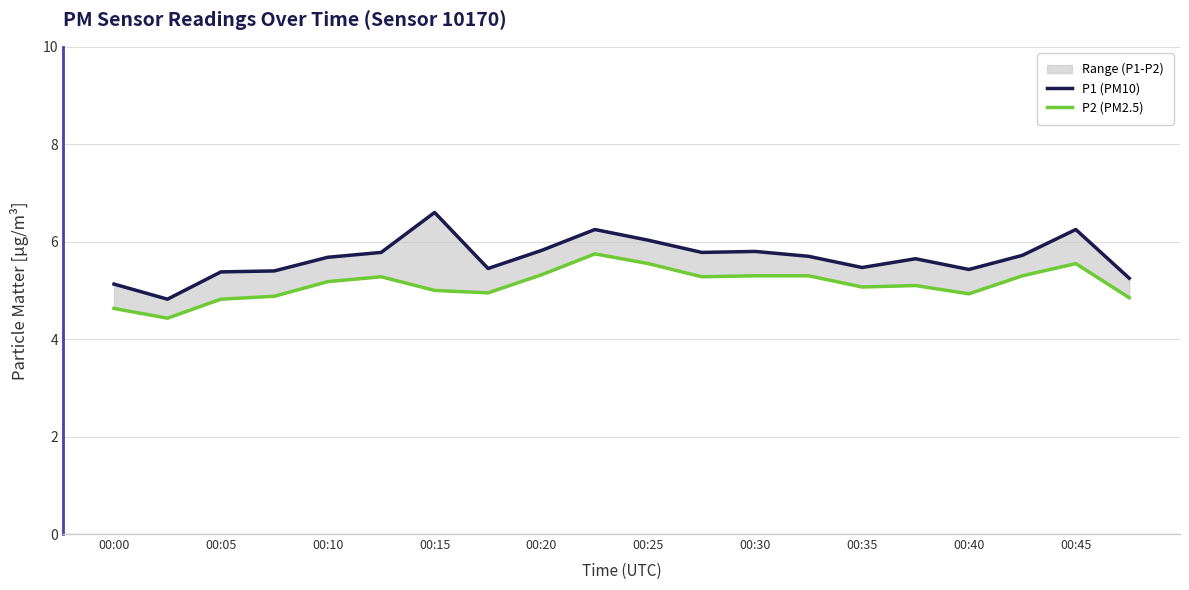

What is the difference between the maximum and minimum values in the P2 (PM2.5) series?

1.3